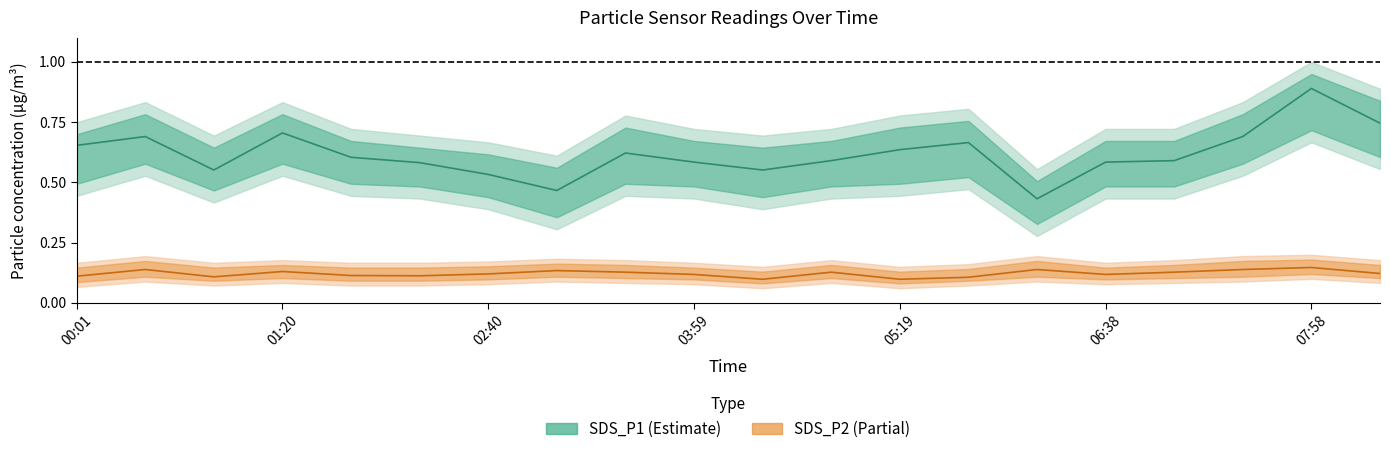

What is the spread (max minus min) of values at 14?

0.3